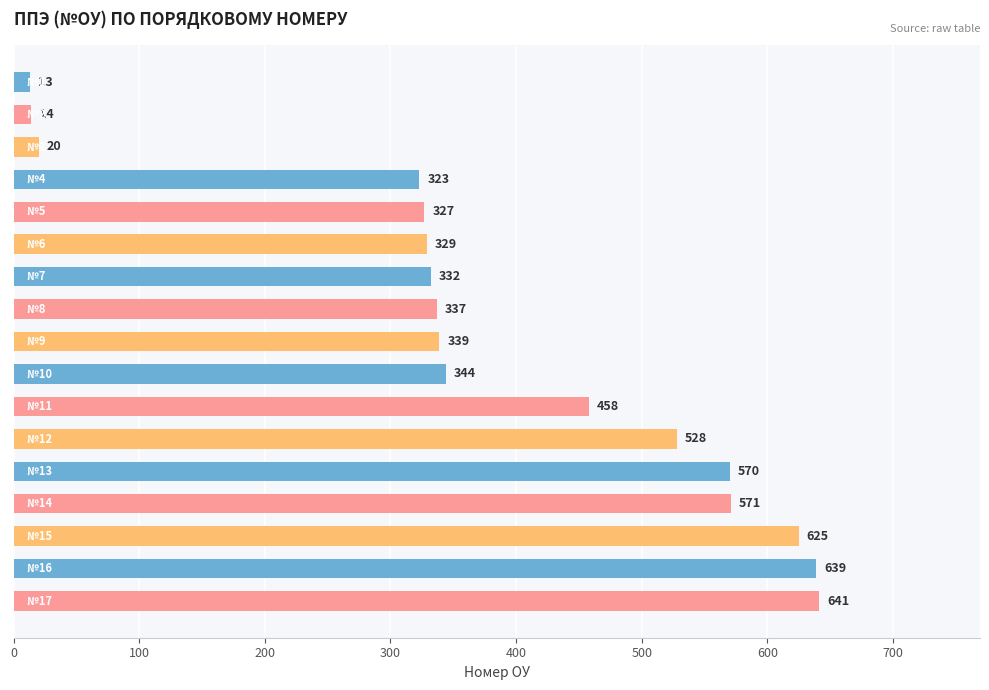

Reading bottom to top, transcribe all the data shown in this chart.

641	639	625	571	570	528	458	344	339	337	332	329	327	323	20	14	13